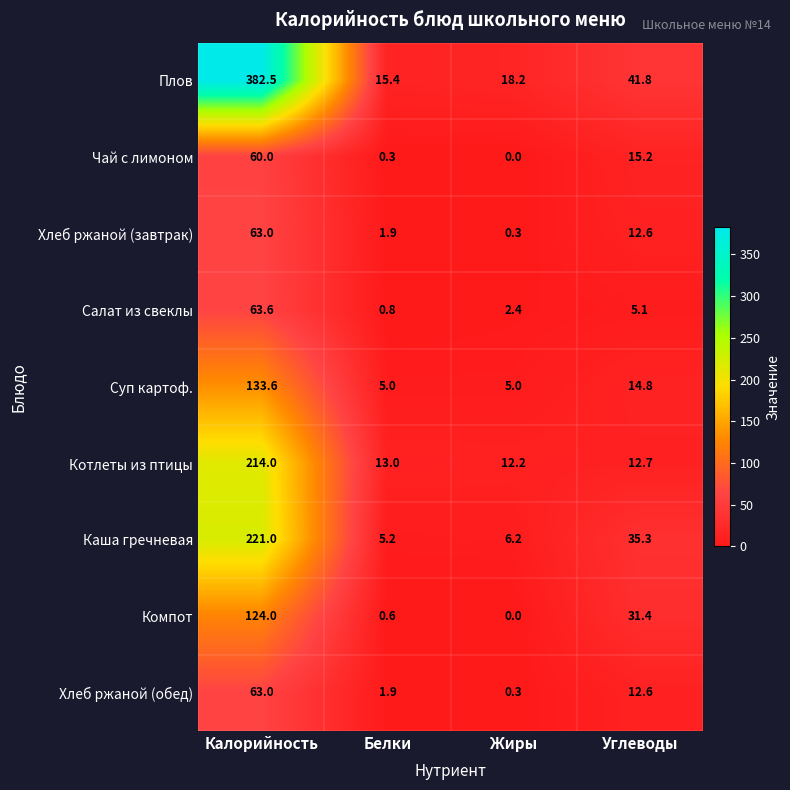

At which category is the sum across all series the highest?

Калорийность